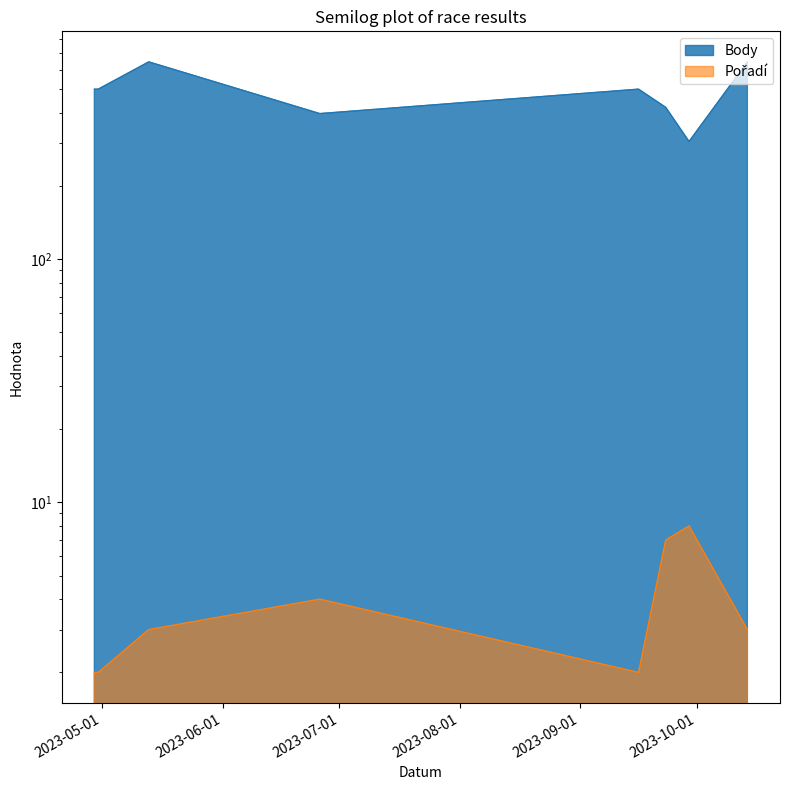

Where is the first local minimum for Pořadí?

2023-09-16